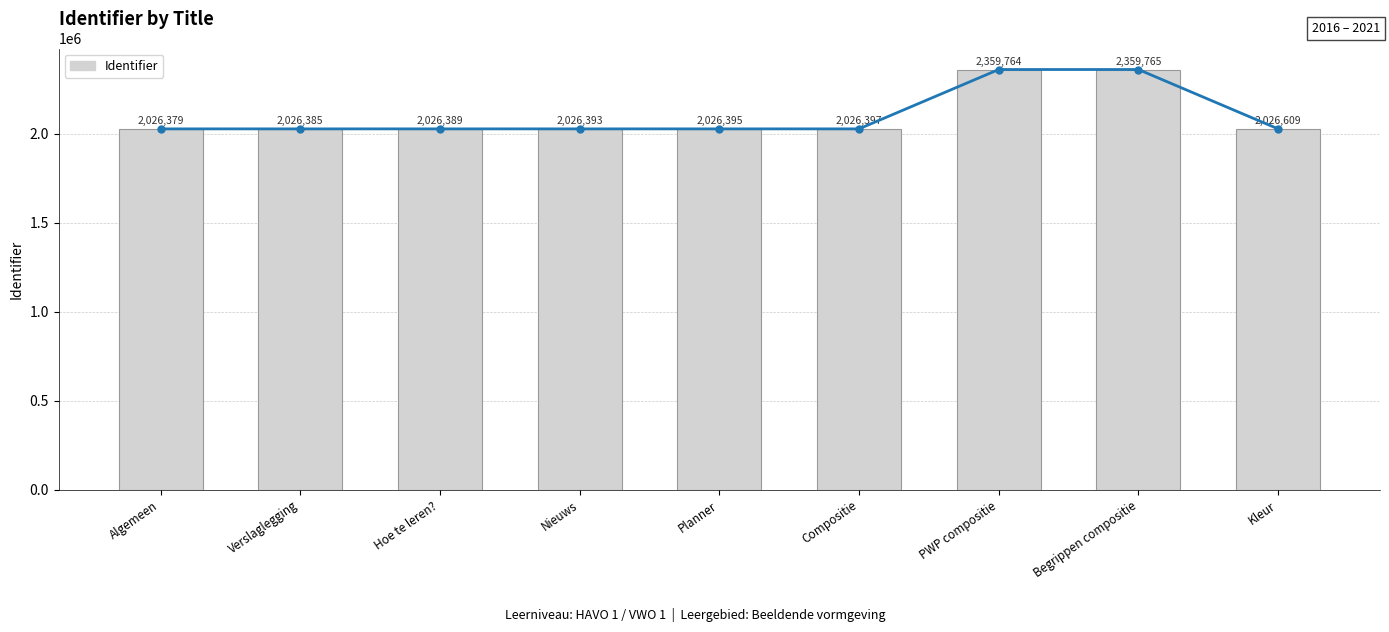

Does the chart contain stacked bars?

No